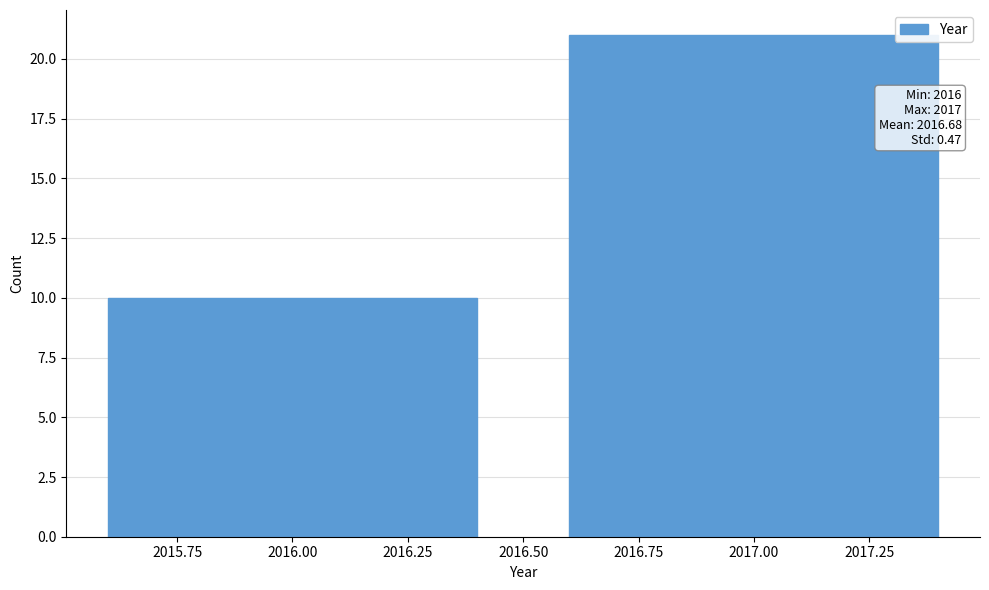

Reading left to right, transcribe all the data shown in this chart.

2016.00=10	2017.00=21